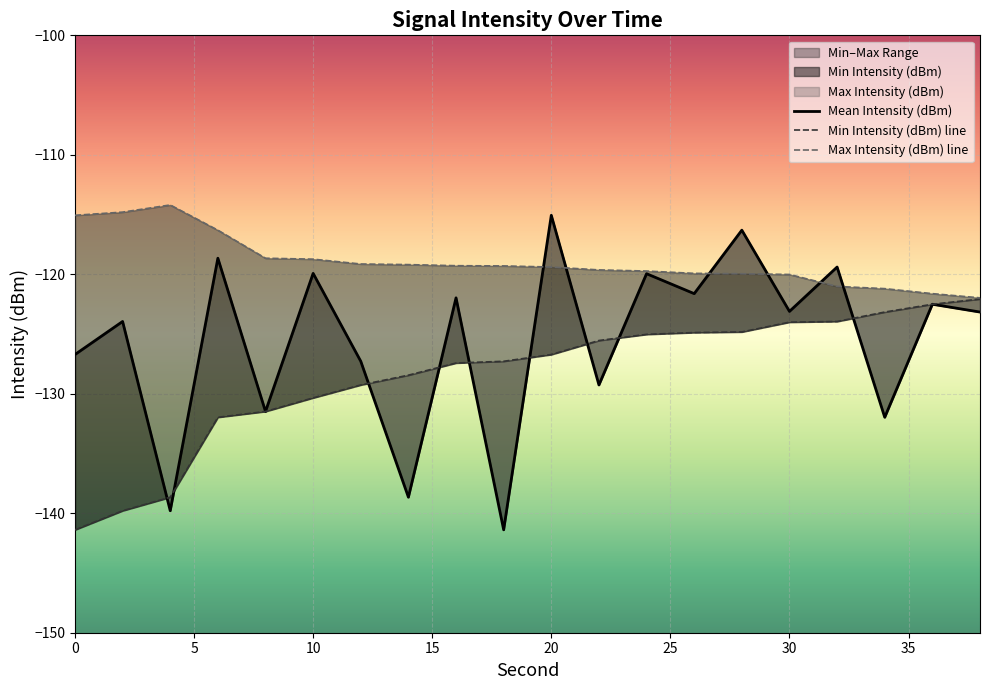

Does the chart display data point markers on the line(s)?

No